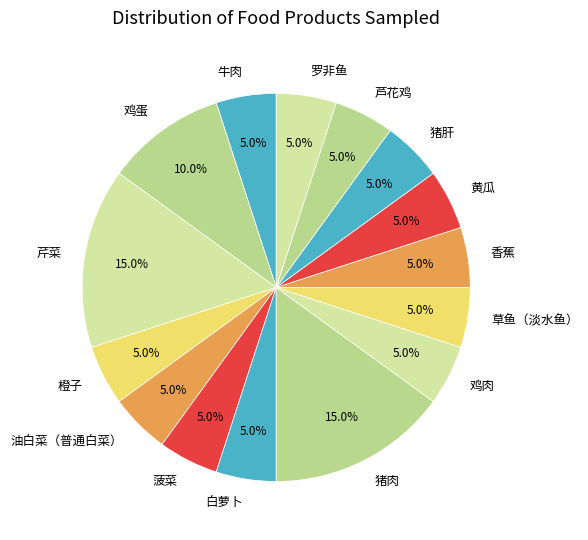

Does 罗非鱼 account for over 50% of the chart?

No